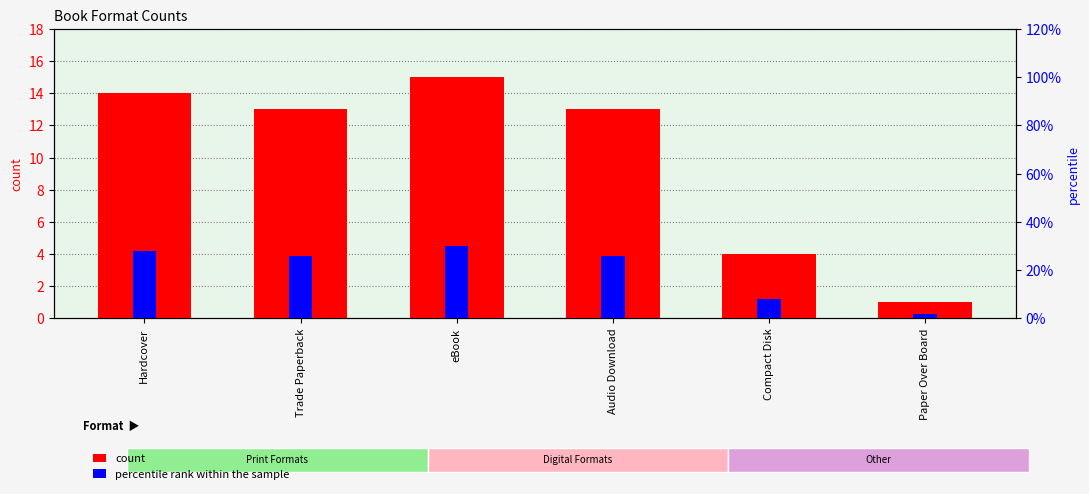

Count the number of categories in the chart.

6